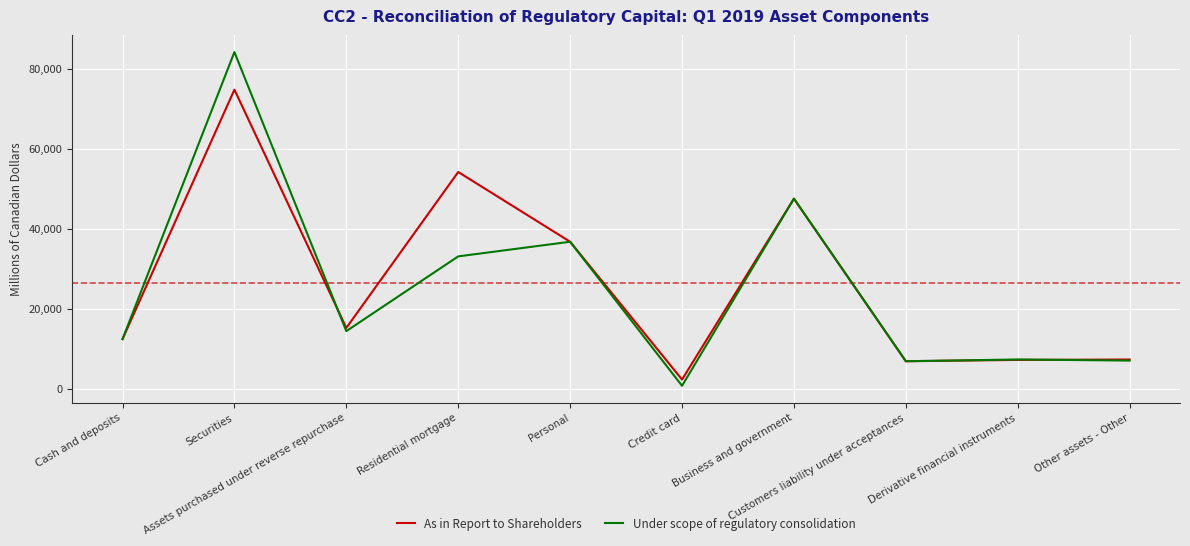

List the series in order of their peak value, lowest first.

As in Report to Shareholders, Under scope of regulatory consolidation